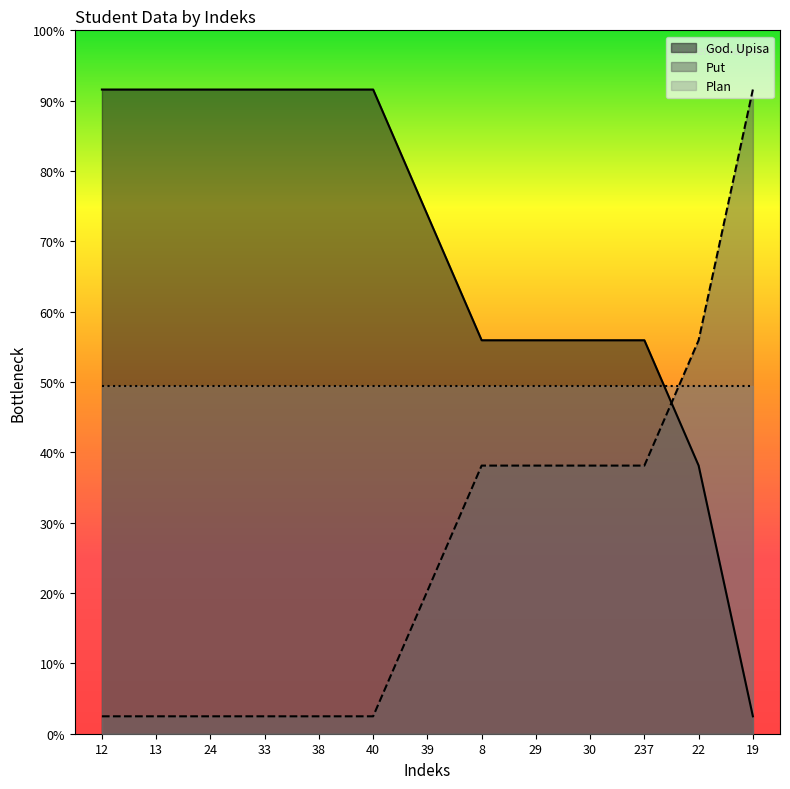

What is the label of the 8th point from the right?

40